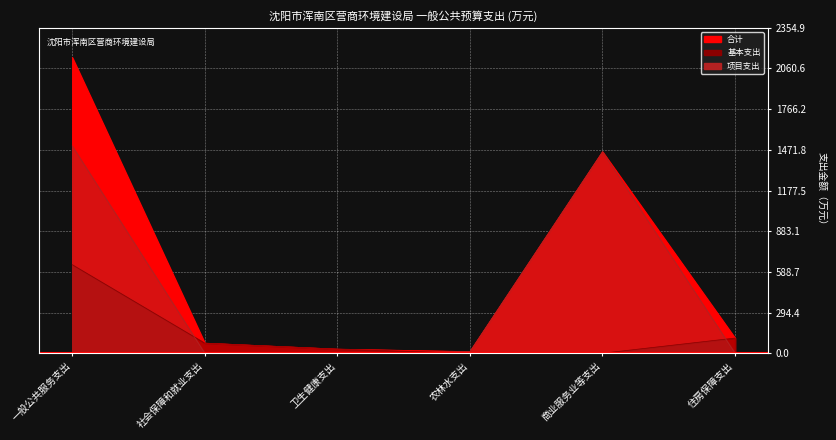

What is the highest value of the 合计 series?

2140.9